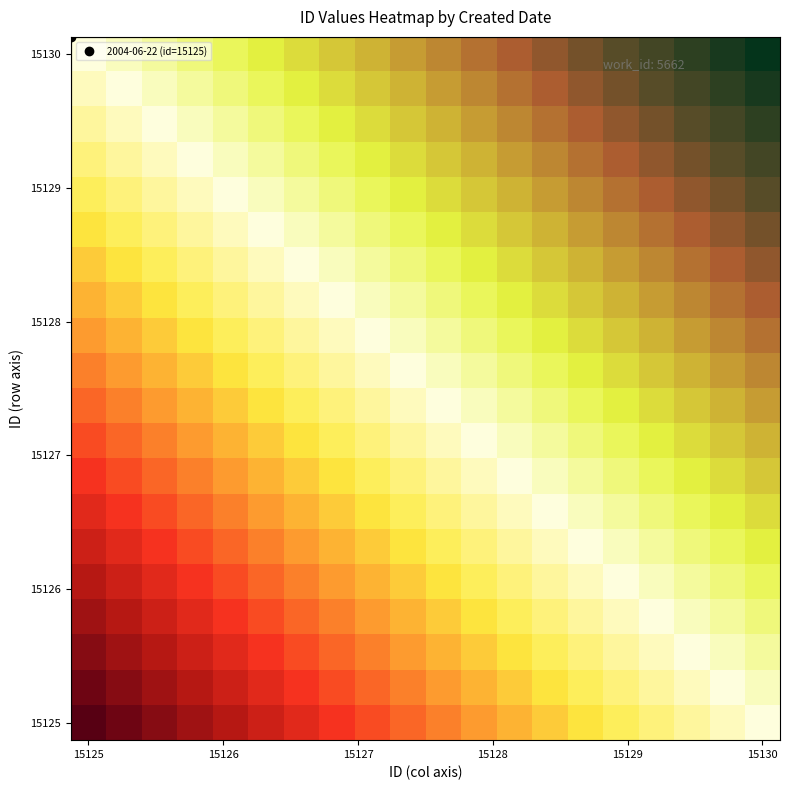

At which category is the sum across all series the highest?

15125